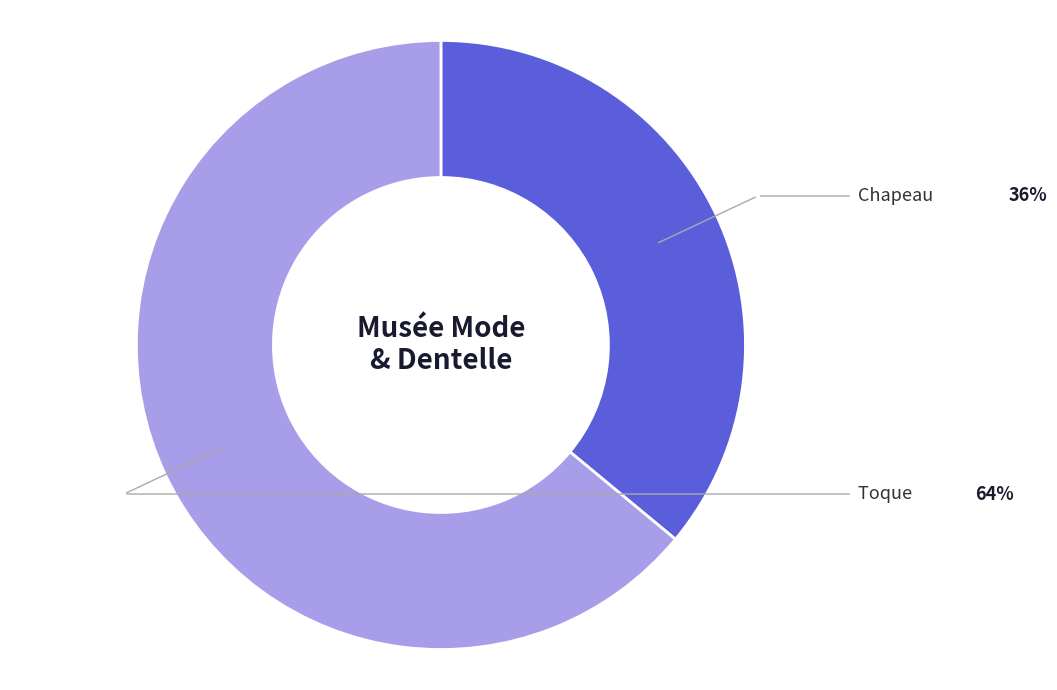

Combined, what portion of the pie is Chapeau and Toque?

100.0%